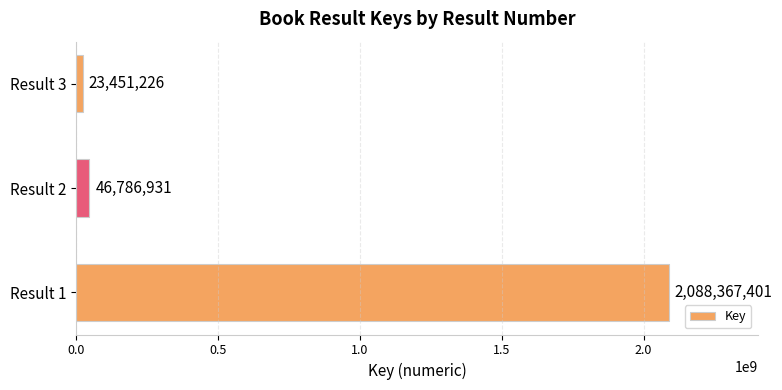

Which has a higher value, Result 1 or Result 3?

Result 1